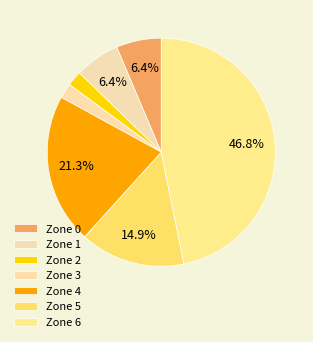

Is Zone 1 the majority of the pie?

No